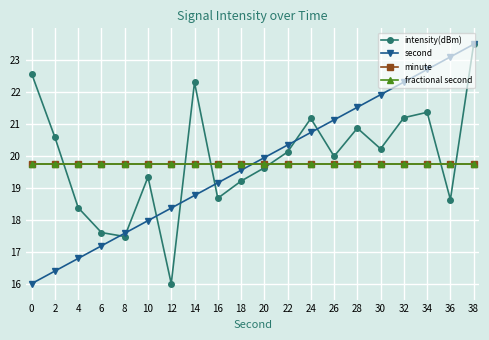

Is this an area chart (filled region under the line)?

No